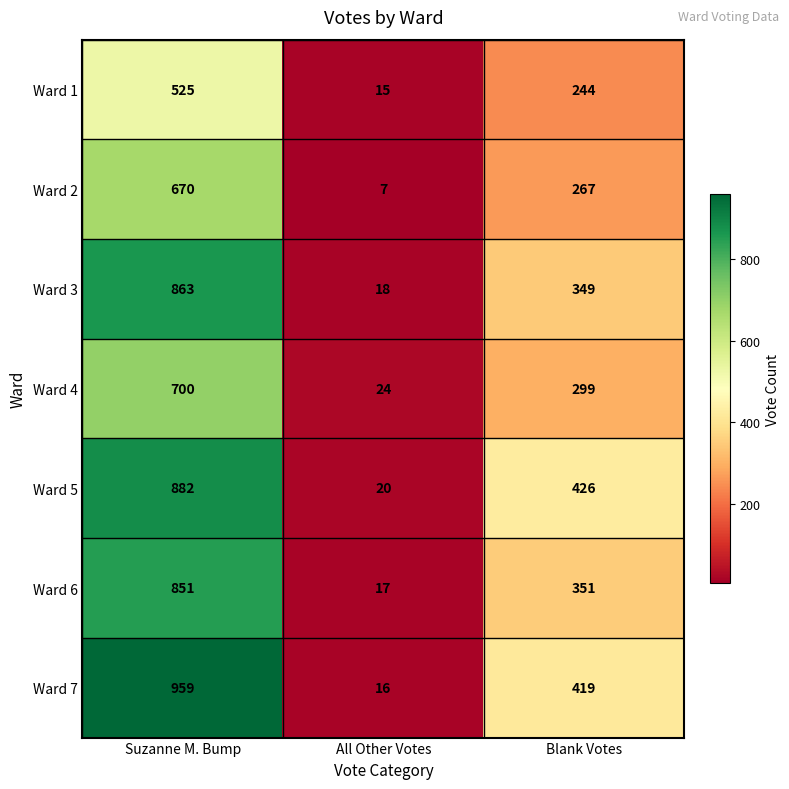

Which series has the largest range (max minus min)?

Ward 7